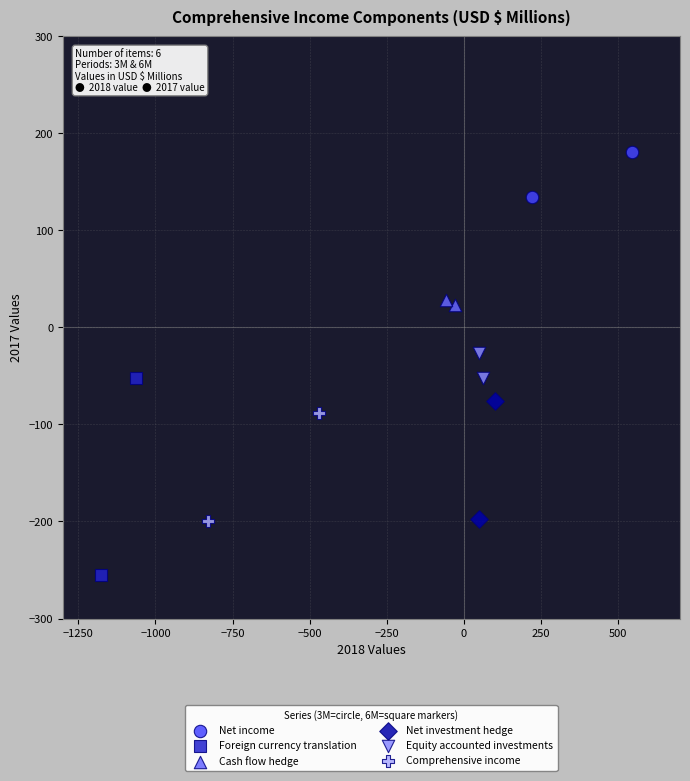

Which series contains the highest Y value?

Net income